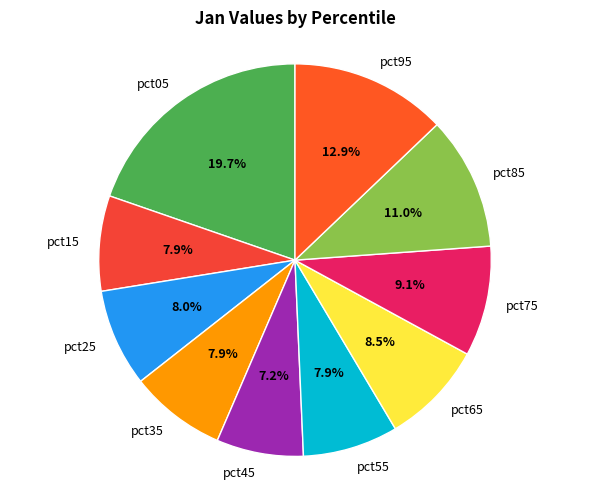

To the nearest percent, what percentage of the pie is pct15?

8%